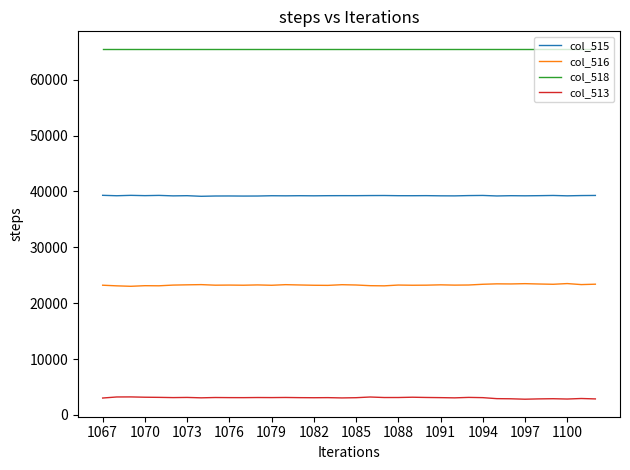

List the series in order of their overall mean, highest first.

col_518, col_515, col_516, col_513